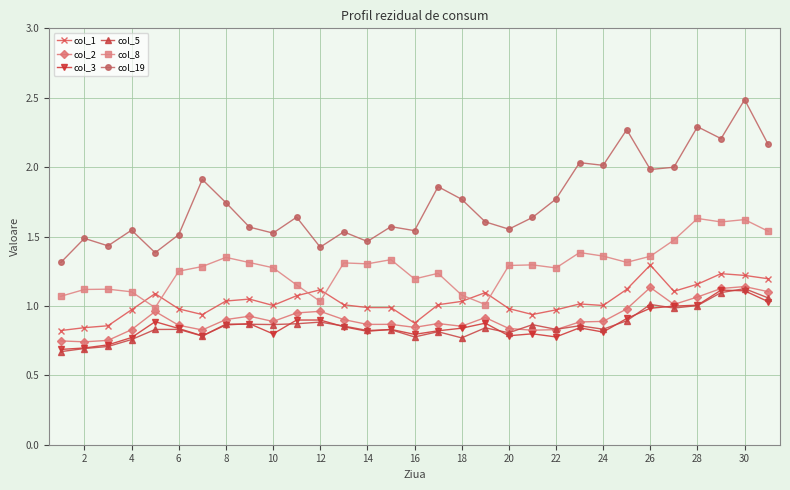

What is the maximum value shown in the chart?

2.5